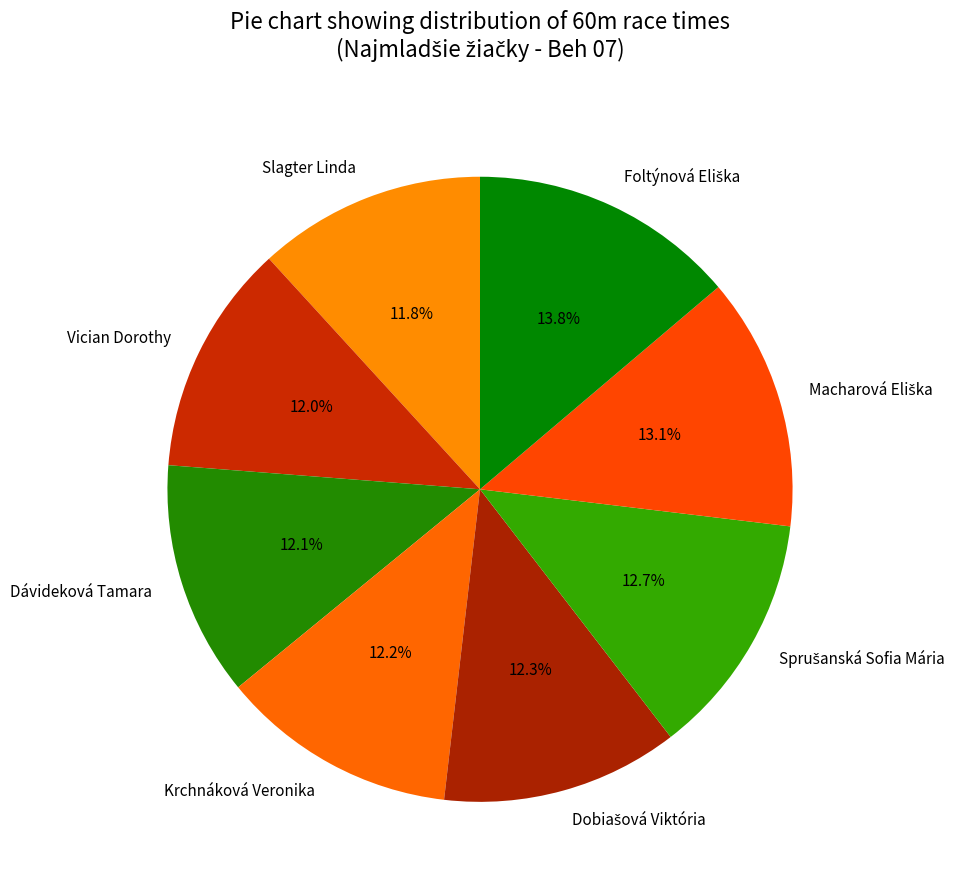

Does Dávideková Tamara account for over 50% of the chart?

No